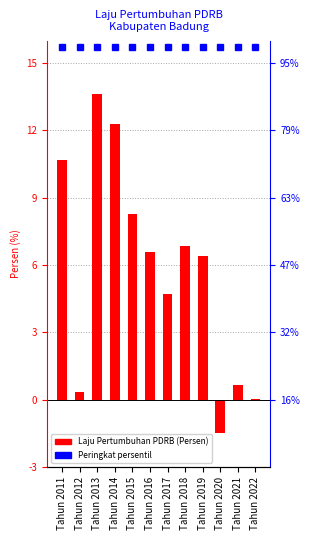

What is the minimum value shown in the chart?

-1.5